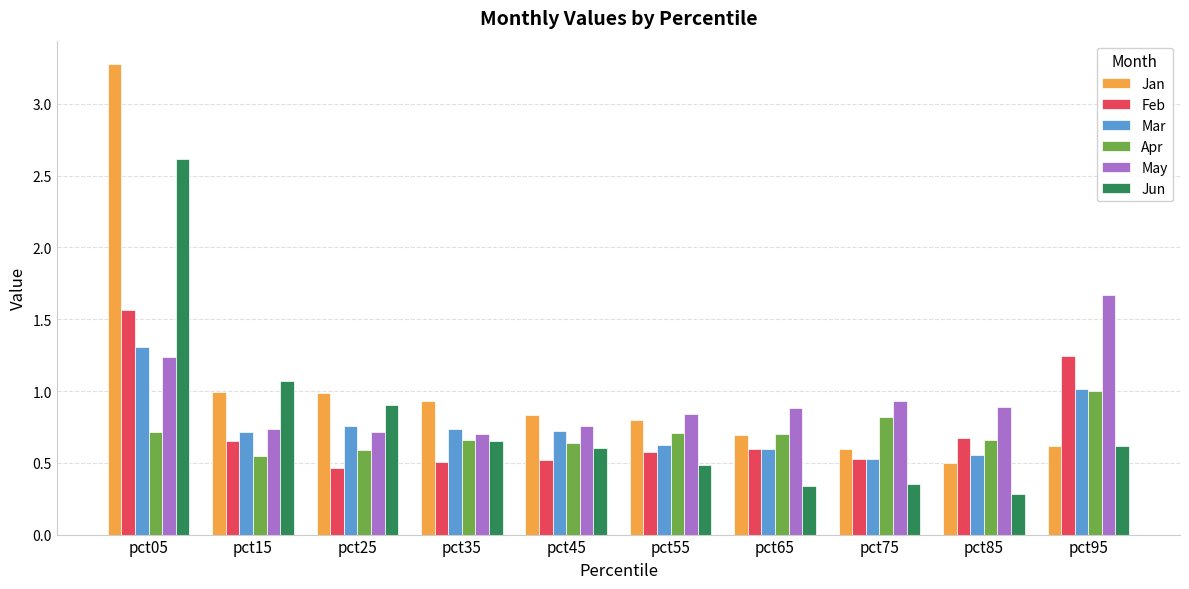

The Mar series shows 0.7 at pct45. True or false?

True